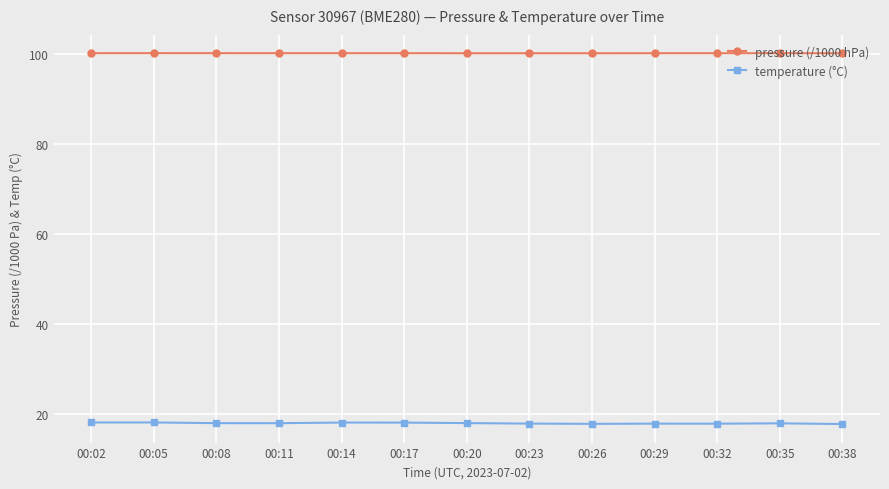

What is the total value across all series at 00:35?

118.1